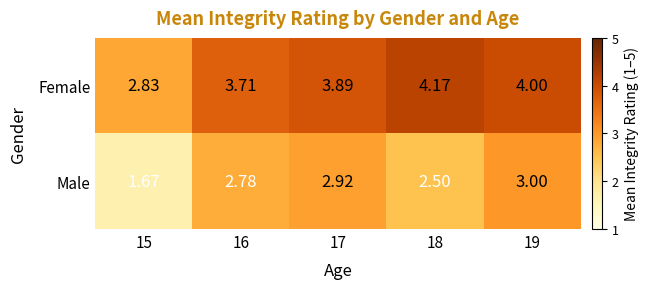

Which series has the largest total across all categories?

Female